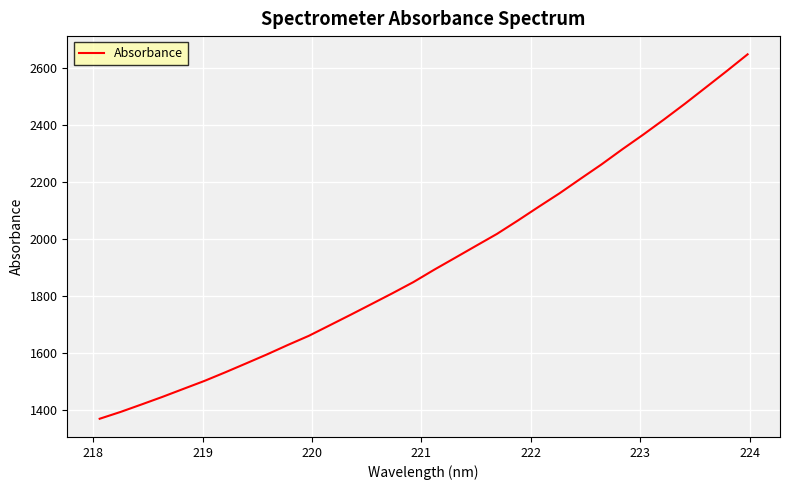

What is the minimum value shown in the chart?

1368.2